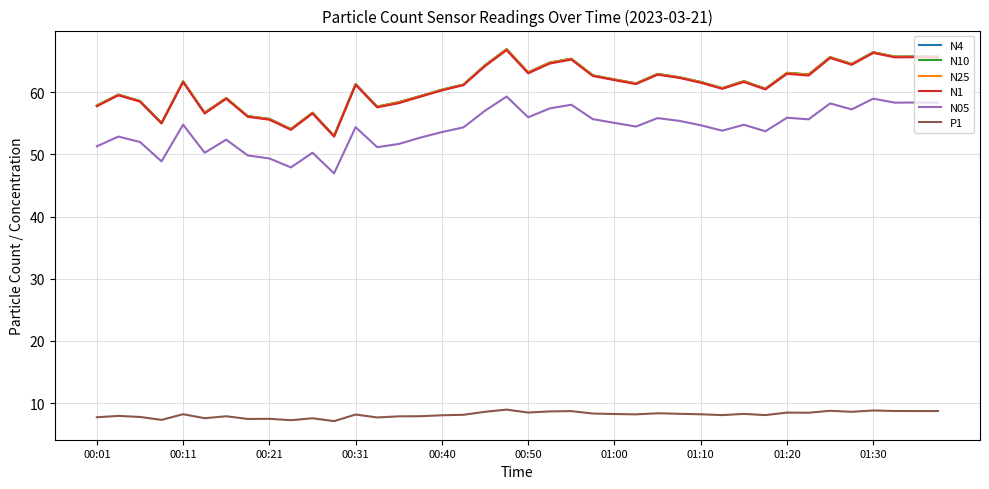

What are all the series names shown in the legend?

N4, N10, N25, N1, N05, P1